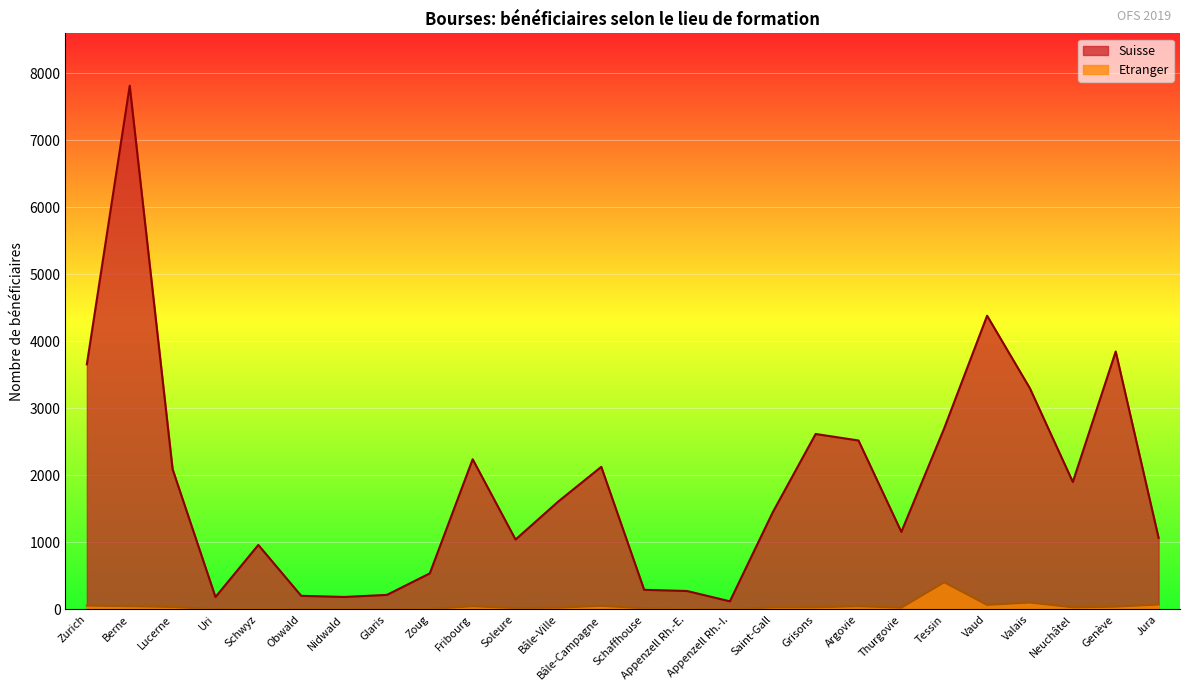

What is the spread (max minus min) of values at Zoug?

531